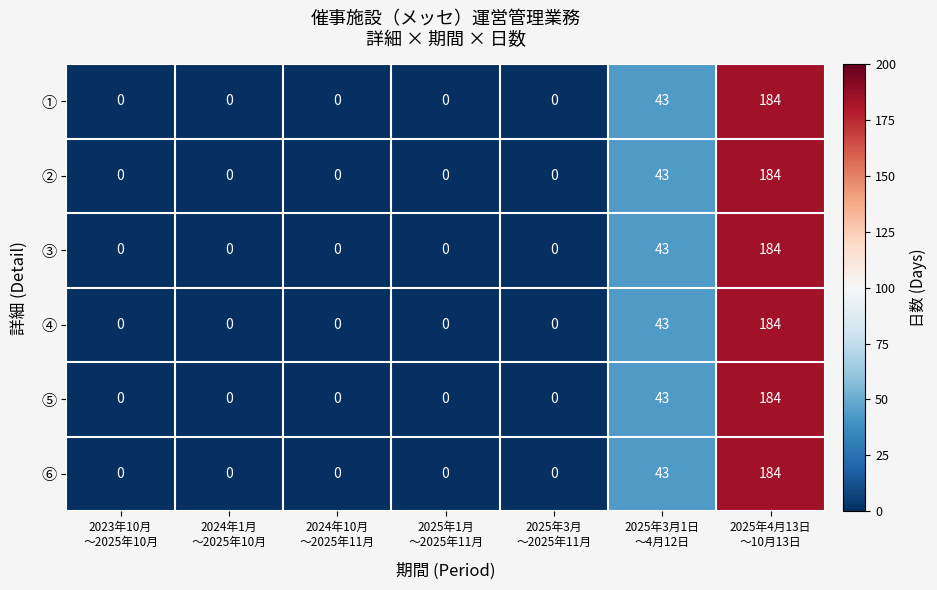

What is the highest value of the ② series?

184